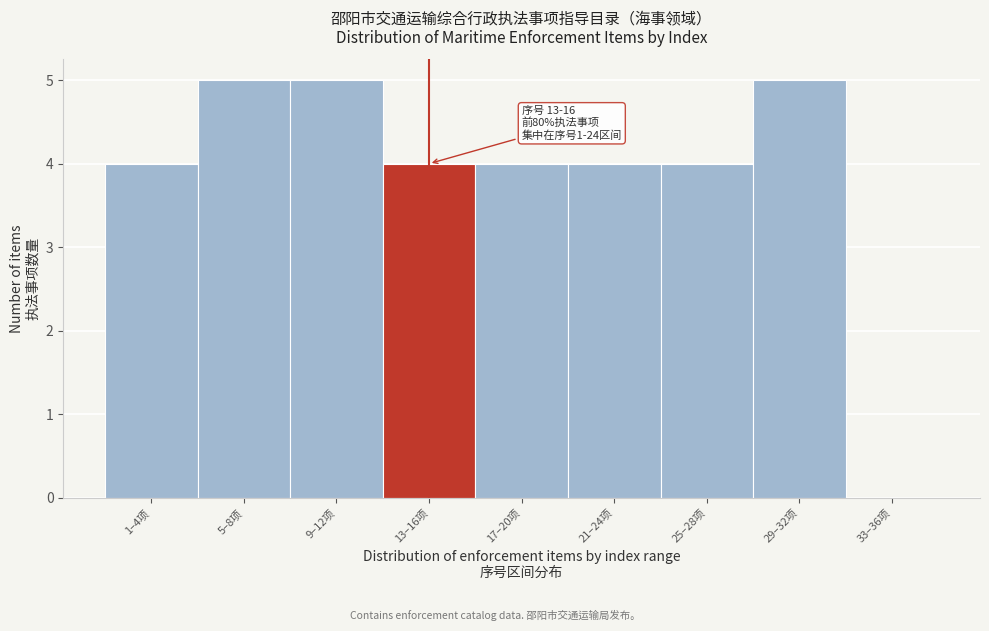

Reading left to right, extract all data points from this chart.

1–4项=4	5–8项=5	9–12项=5	13–16项=4	17–20项=4	21–24项=4	25–28项=4	29–32项=5	33–36项=0